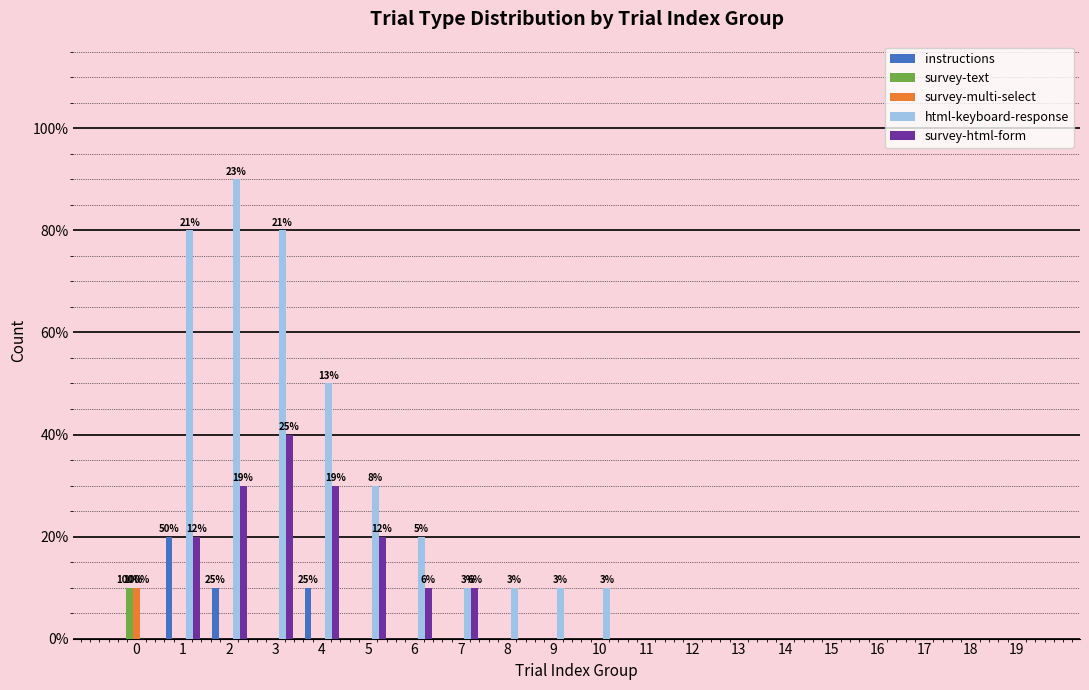

Count the html-keyboard-response values in the range 0 to 3.

16